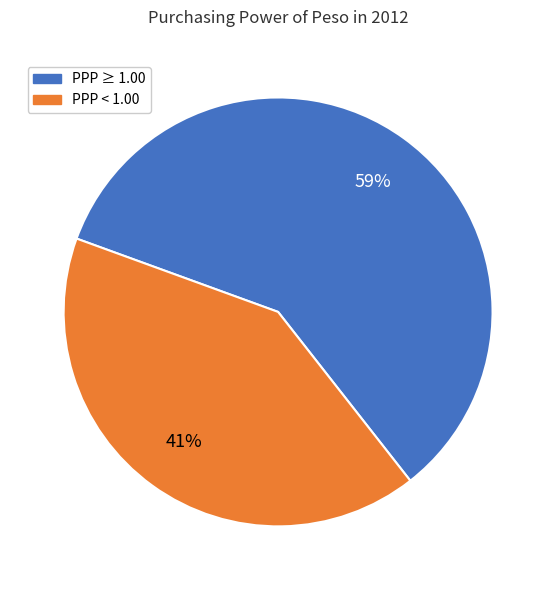

Does any single category account for the majority?

Yes